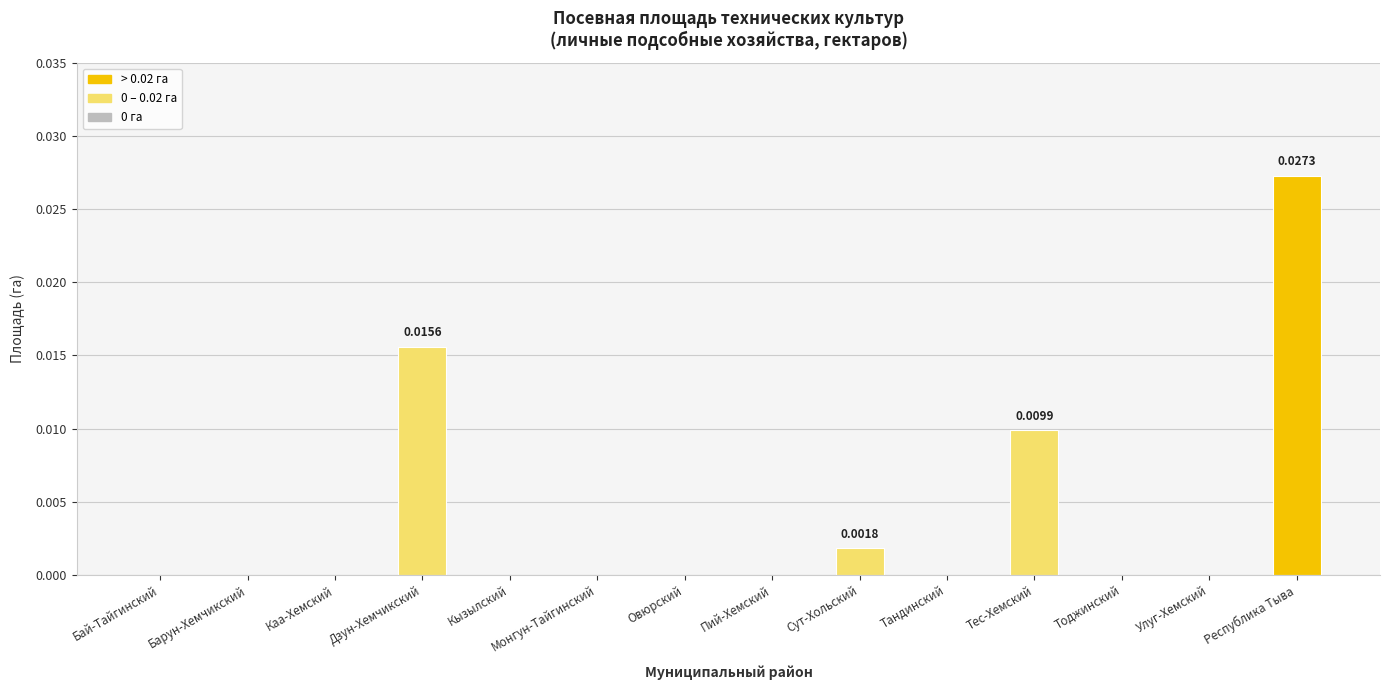

The chart shows a value of 0.0 at Республика Тыва. True or false?

True